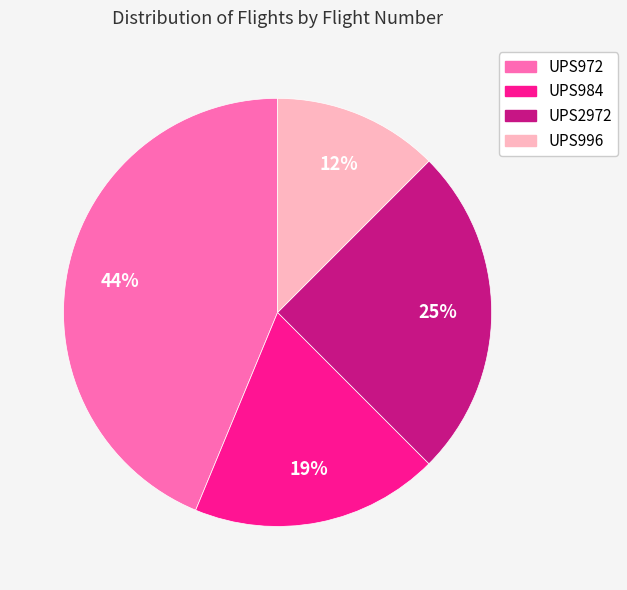

Which category has the smallest portion of the pie?

UPS996